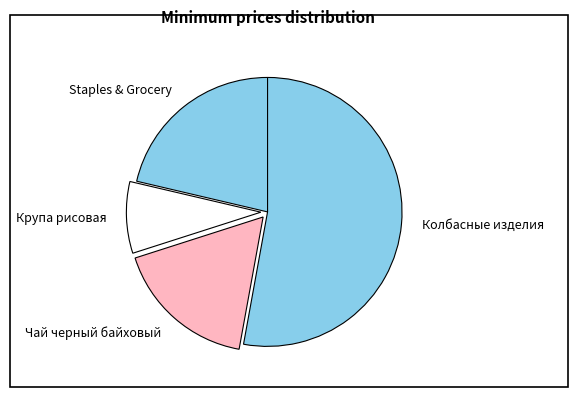

Is the sum of Колбасные изделия and Staples & Grocery greater than half?

Yes